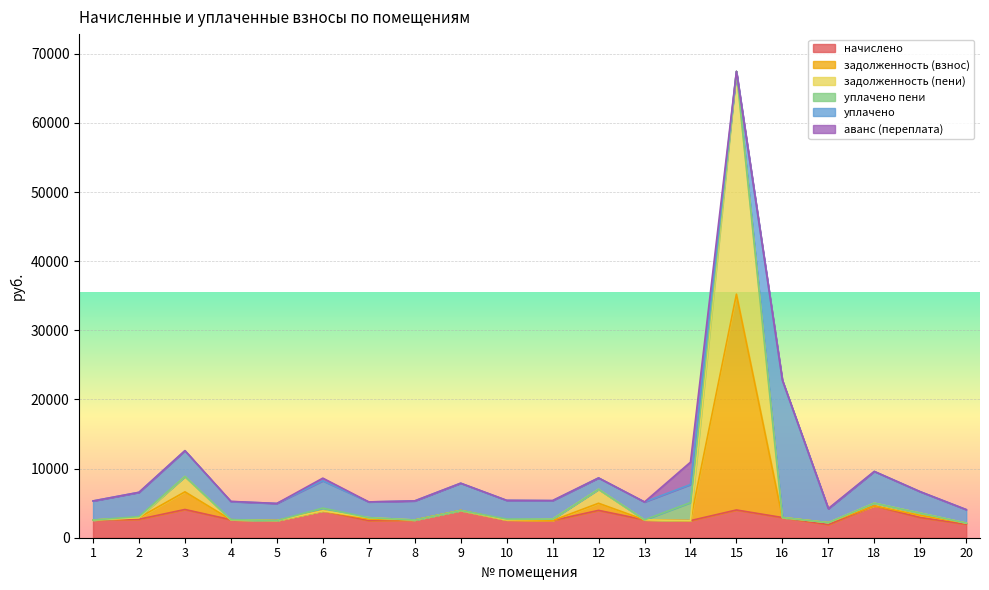

True or false: задолженность (взнос) has more than 1 points higher than both neighbors.

True